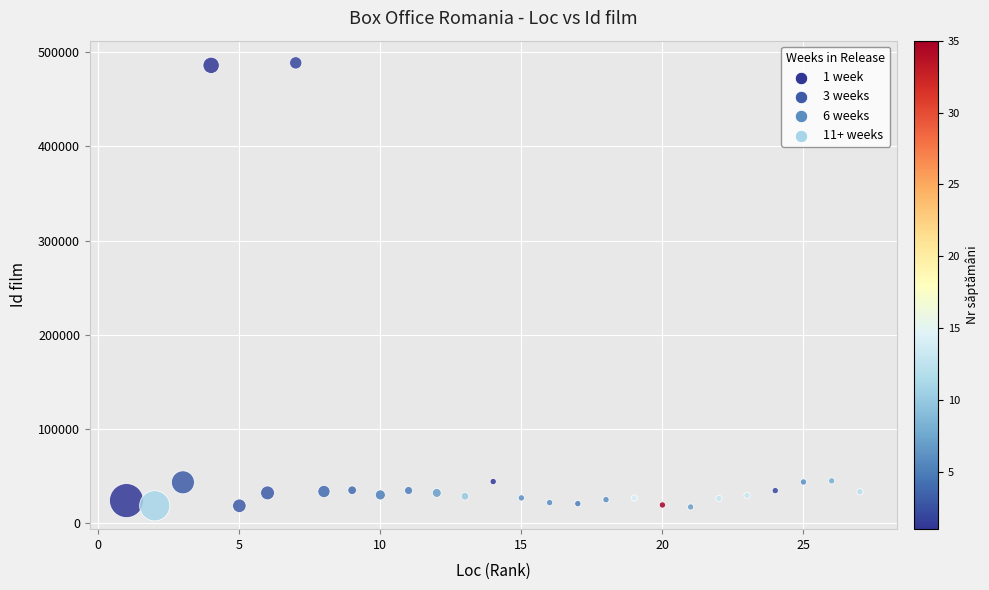

What is the range of Y values (max minus min)?

472366